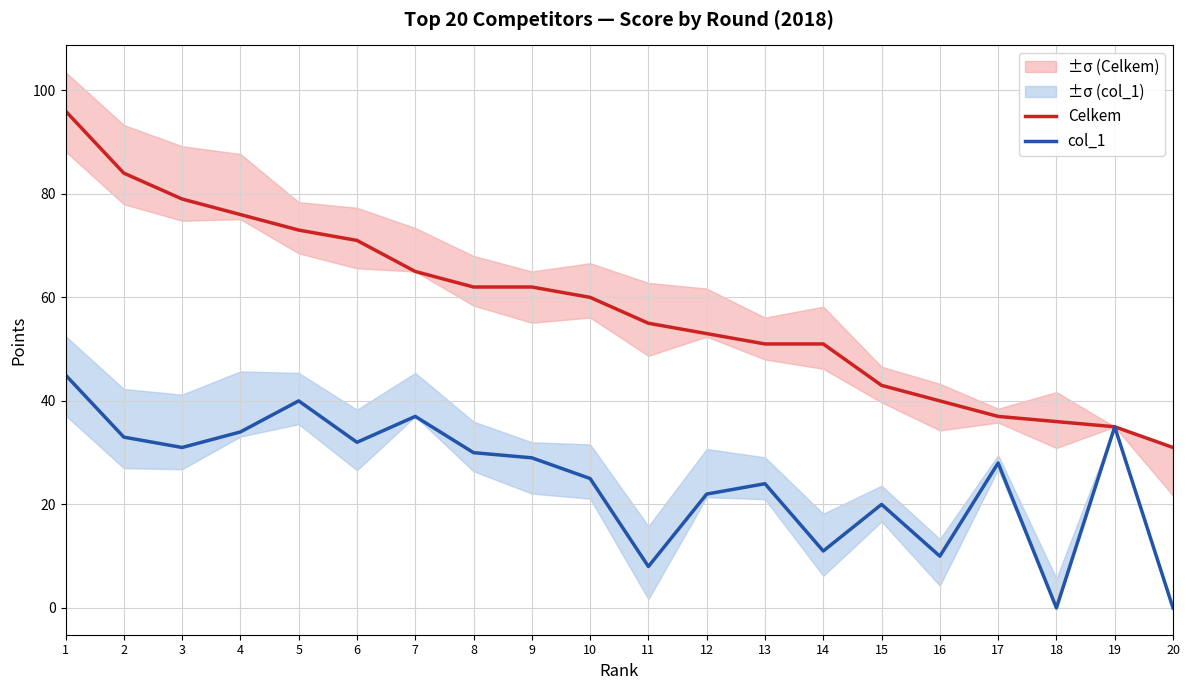

How many values in the col_1 series exceed 29?

9